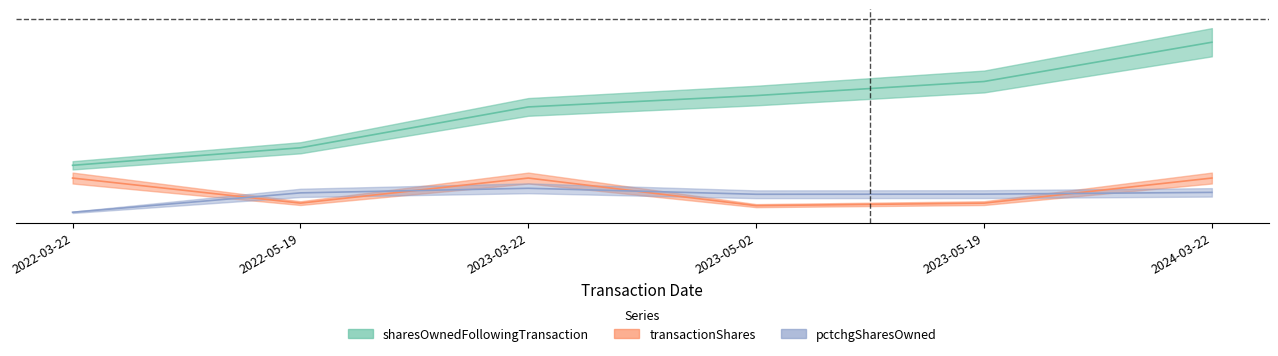

Is this an area chart (filled region under the line)?

No